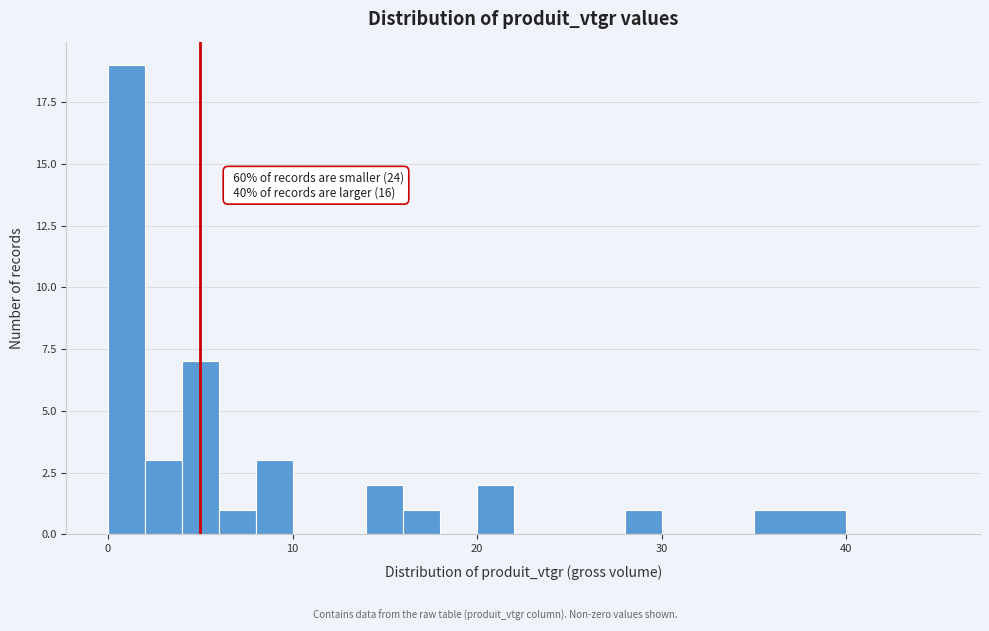

Around what value on the x-axis is the tallest bar? Give the approximate position of its centre, as read against the axis.

1